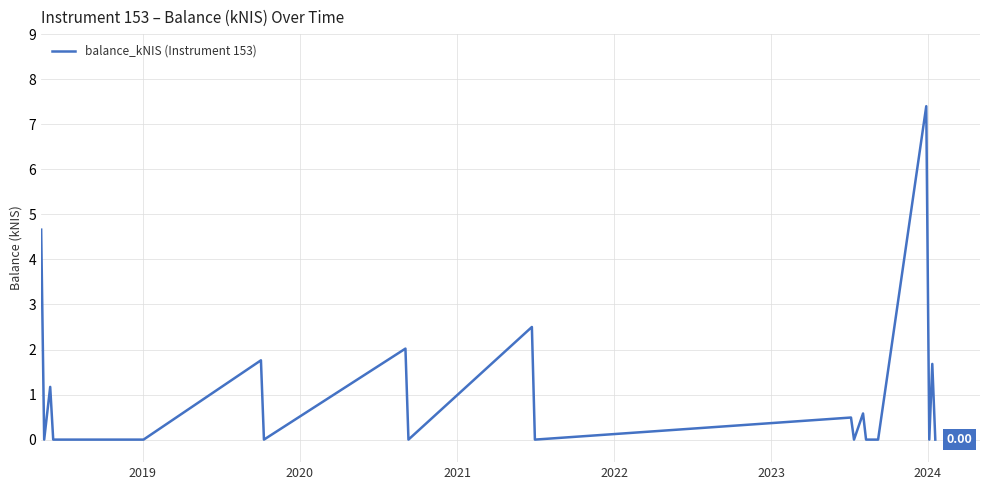

How many lines are shown in the chart?

1